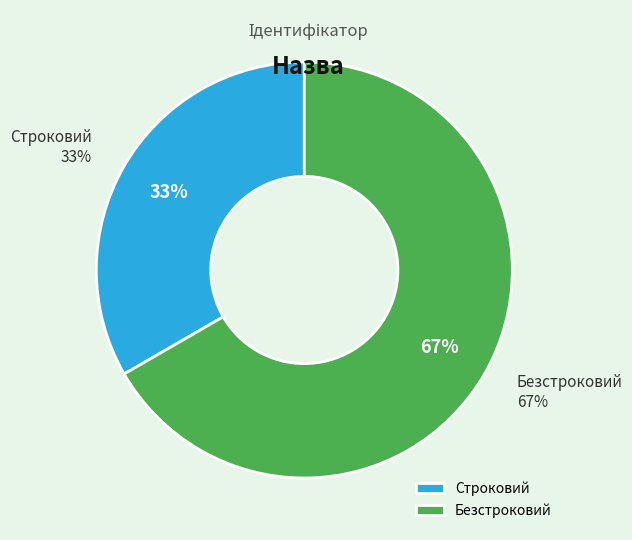

Which category has the biggest portion of the pie?

Безстроковий